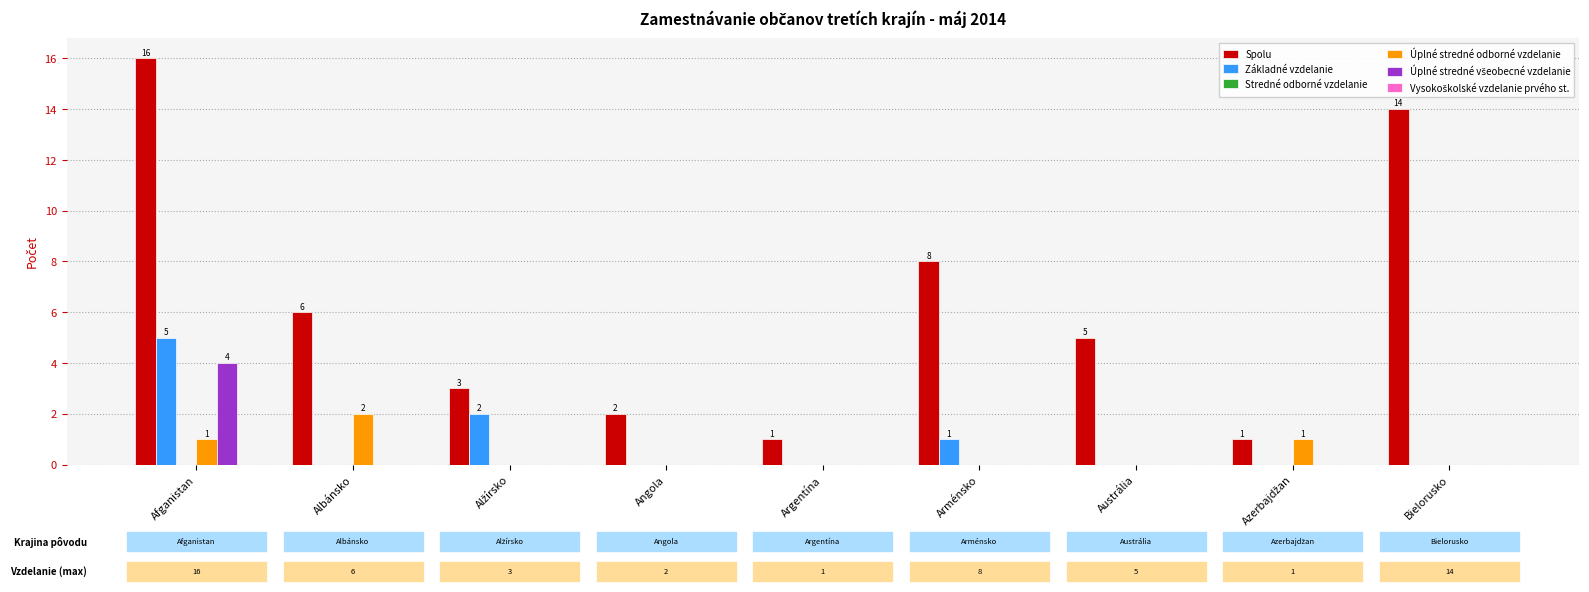

Which series changed the most between Afganistan and Argentína?

Spolu